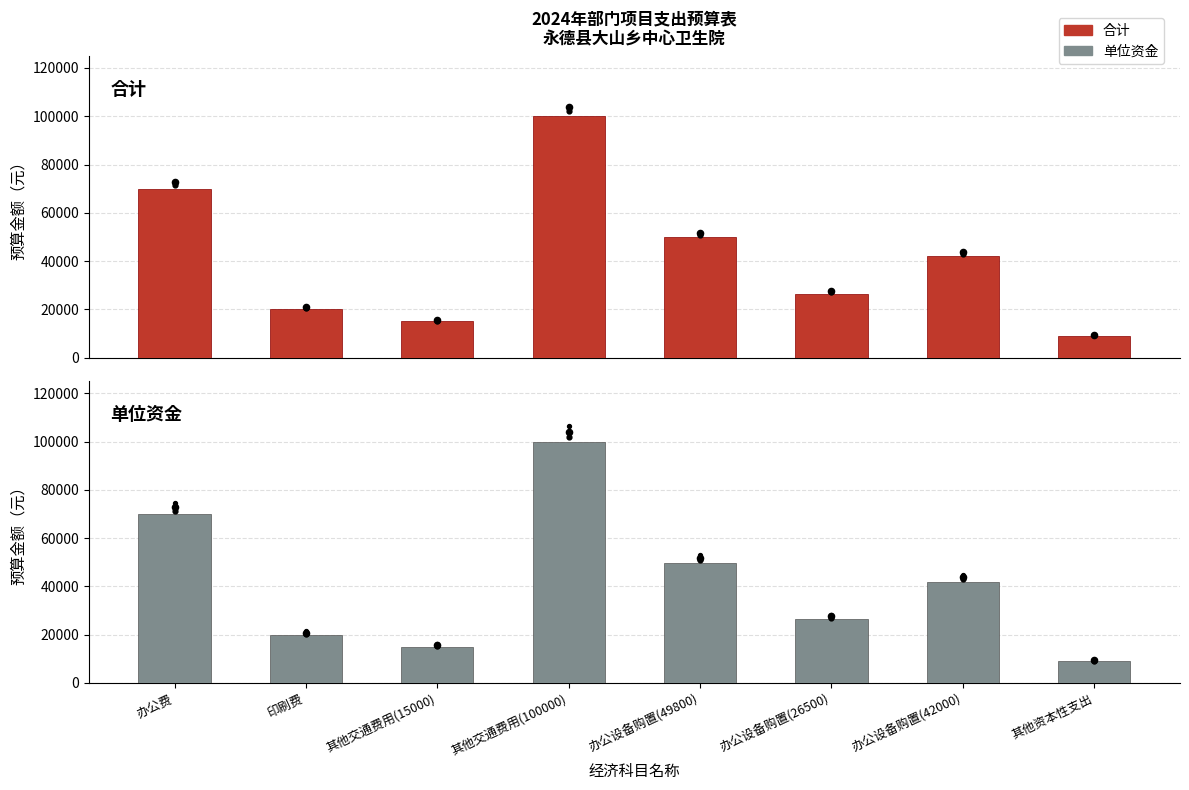

What is the total value across all series at 其他交通费用(15000)?

30000